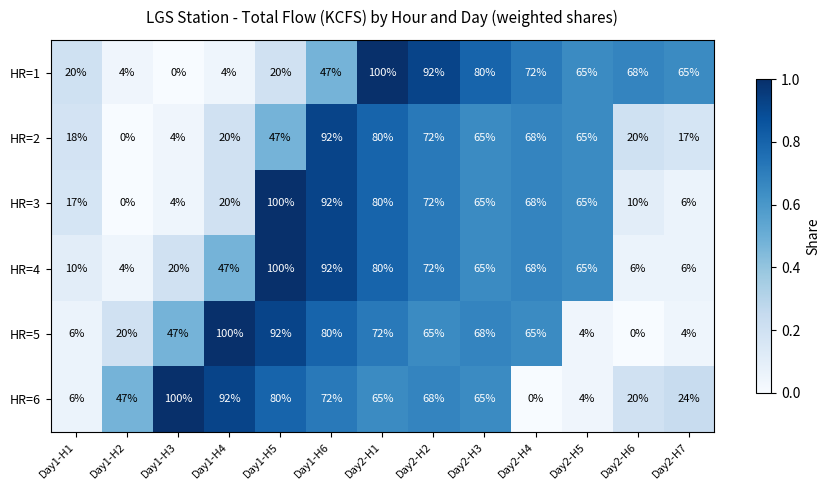

Which series changed the most between Day1-H6 and Day2-H1?

HR=1